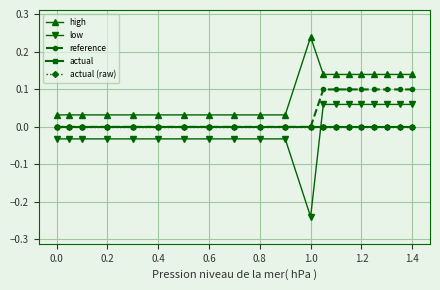

Which category has the highest value across all series?

1.0